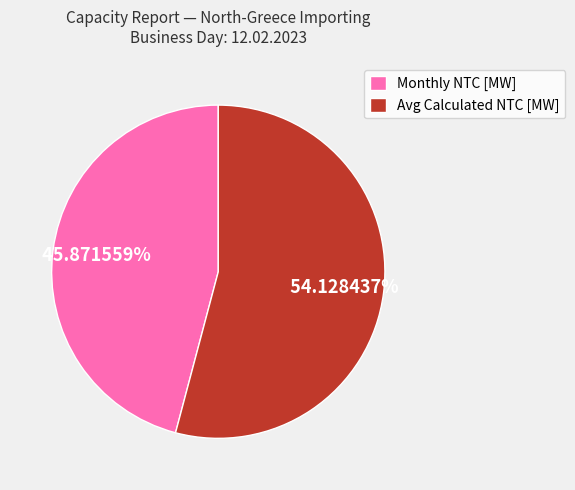

Is the sum of Monthly NTC [MW] and Avg Calculated NTC [MW] greater than half?

Yes